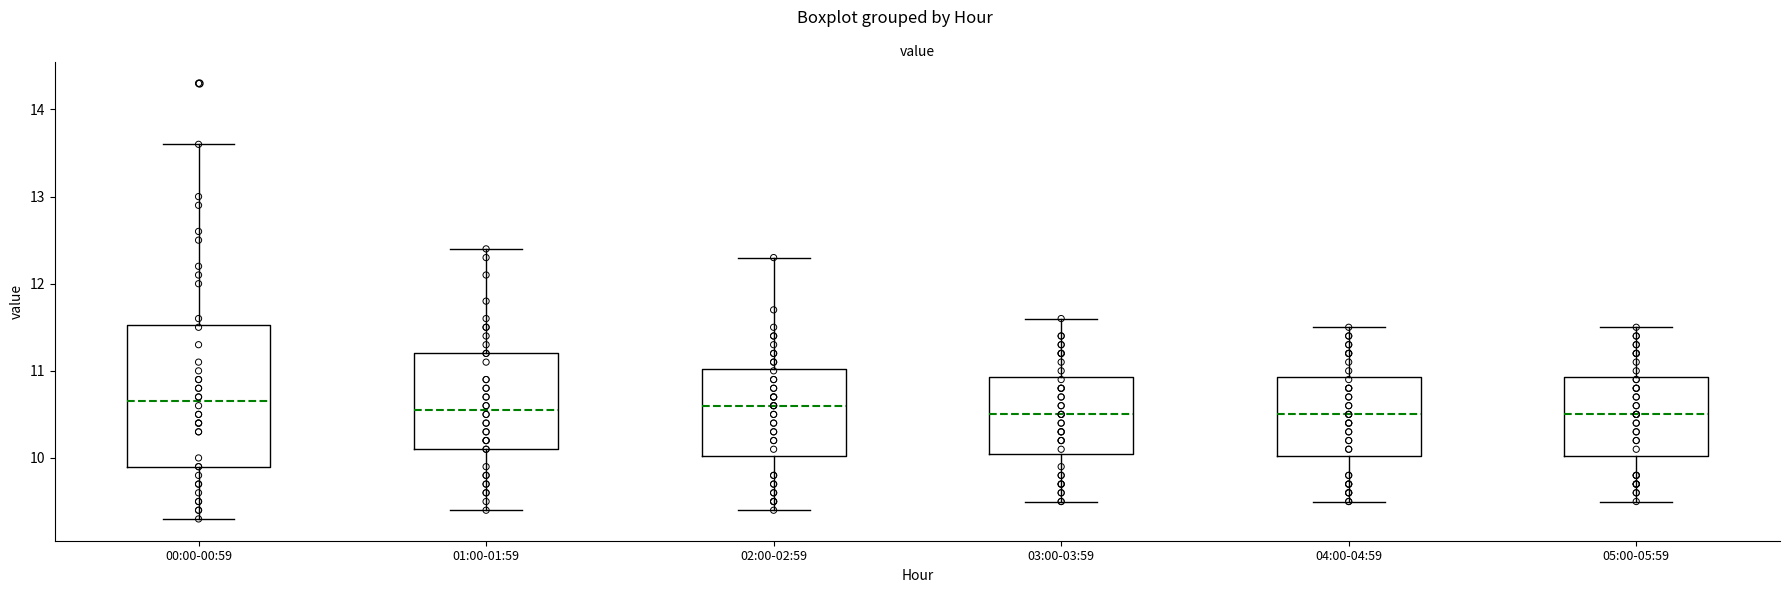

Which box is the tallest, from its lower edge to its upper edge?

00:00-00:59